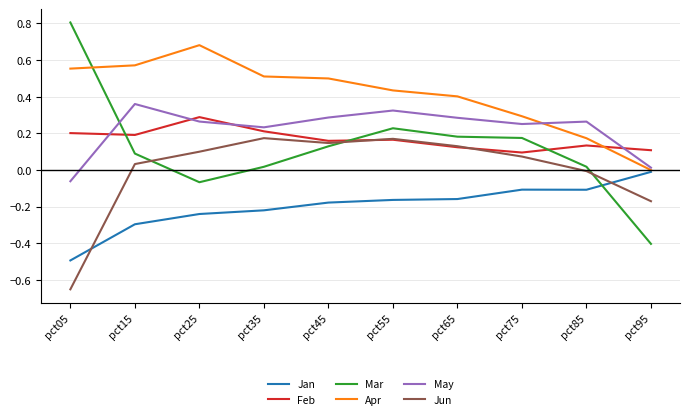

What is the total value across all series at pct35?

0.9